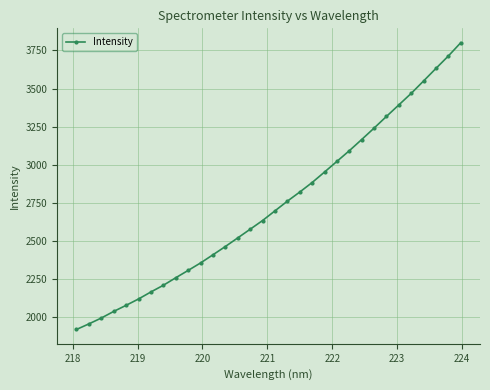

What is the difference between the maximum and minimum values?

1881.3